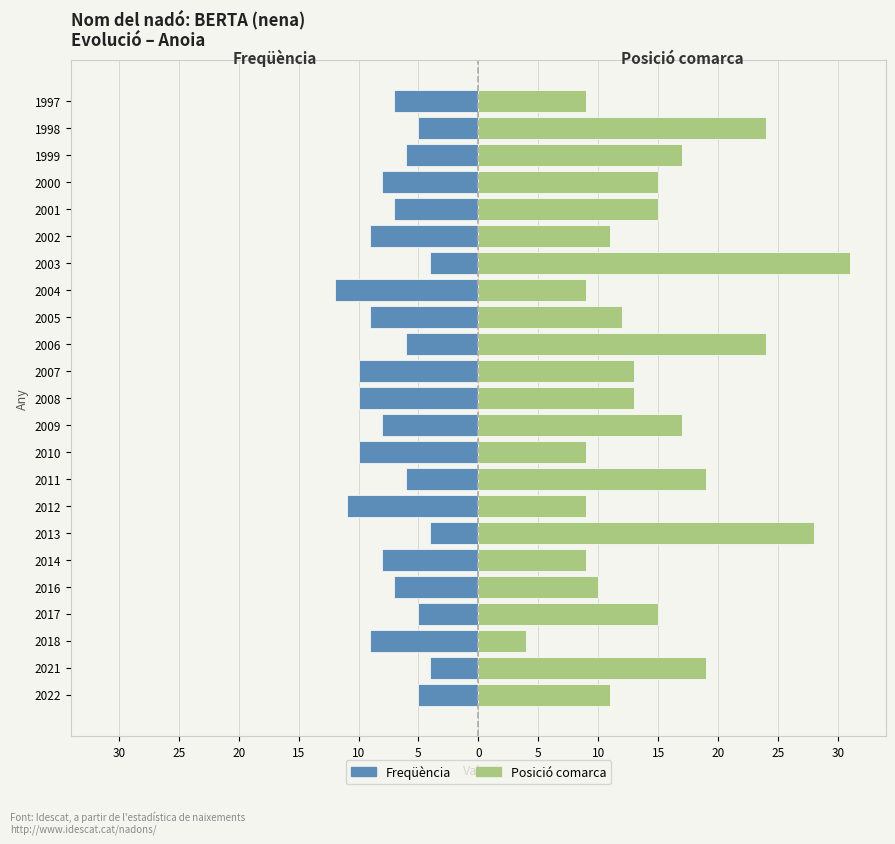

Reading right to left, extract all data points from this chart.

Frequència: -7	-5	-6	-8	-7	-9	-4	-12	-9	-6	-10	-10	-8	-10	-6	-11	-4	-8	-7	-5	-9	-4	-5
Posició comarca: 9	24	17	15	15	11	31	9	12	24	13	13	17	9	19	9	28	9	10	15	4	19	11